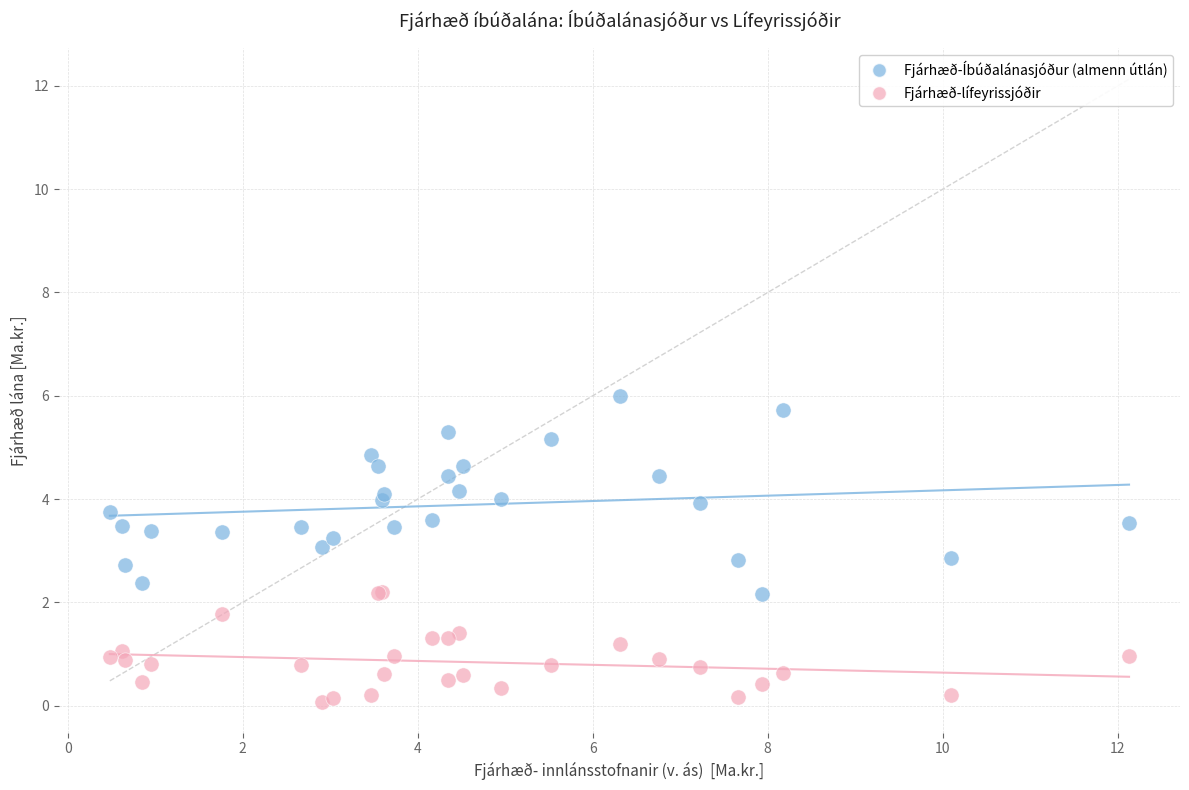

What are all the series names shown in the legend?

Fjárhæð-Íbúðalánasjóður (almenn útlán), Fjárhæð-lífeyrissjóðir